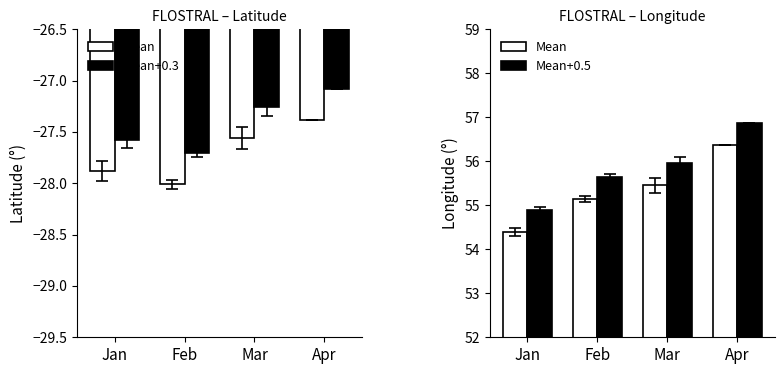

Reading right to left, extract all data points from this chart.

LATITUDE: Apr=-27.4	Mar=-27.6	Feb=-28.0	Jan=-27.9
LATITUDE+0.3: Apr=-27.1	Mar=-27.3	Feb=-27.7	Jan=-27.6
LONGITUDE: Apr=56.4	Mar=55.5	Feb=55.1	Jan=54.4
LONGITUDE+0.5: Apr=56.9	Mar=56.0	Feb=55.6	Jan=54.9